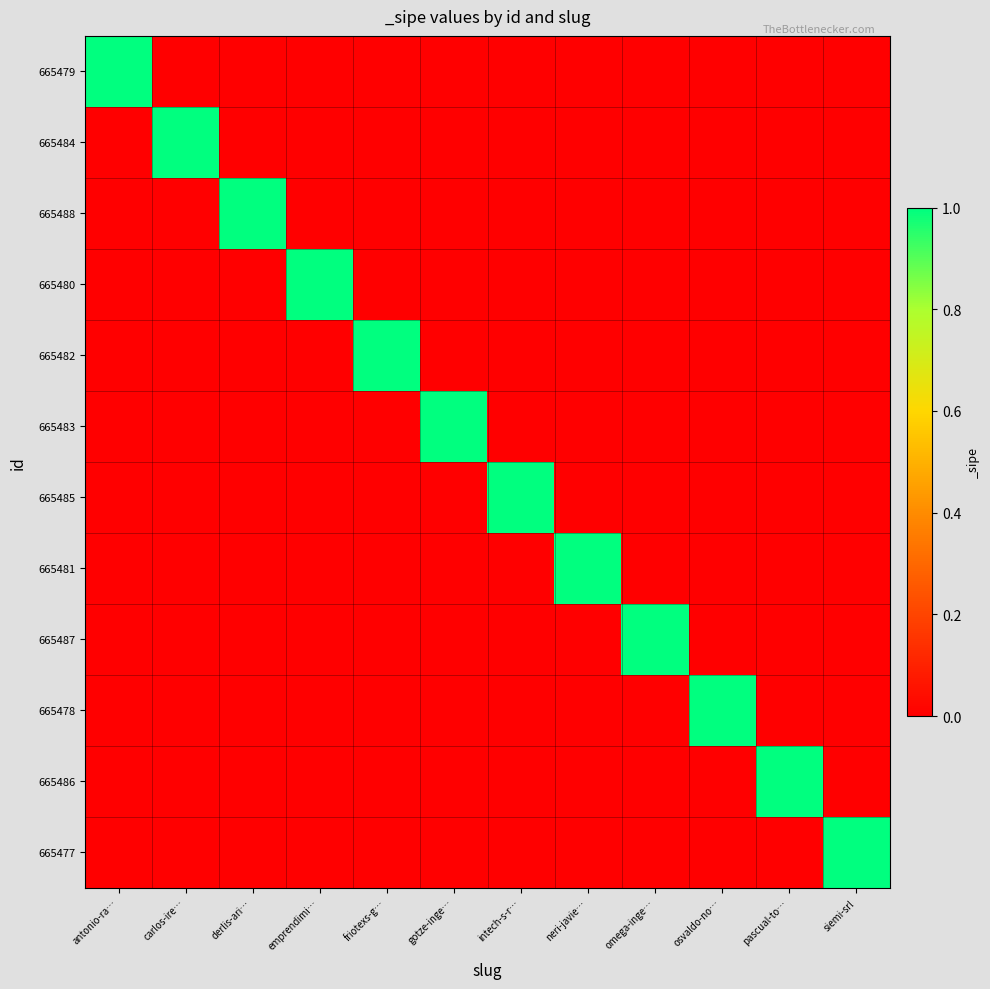

Which series has the largest range (max minus min)?

665479